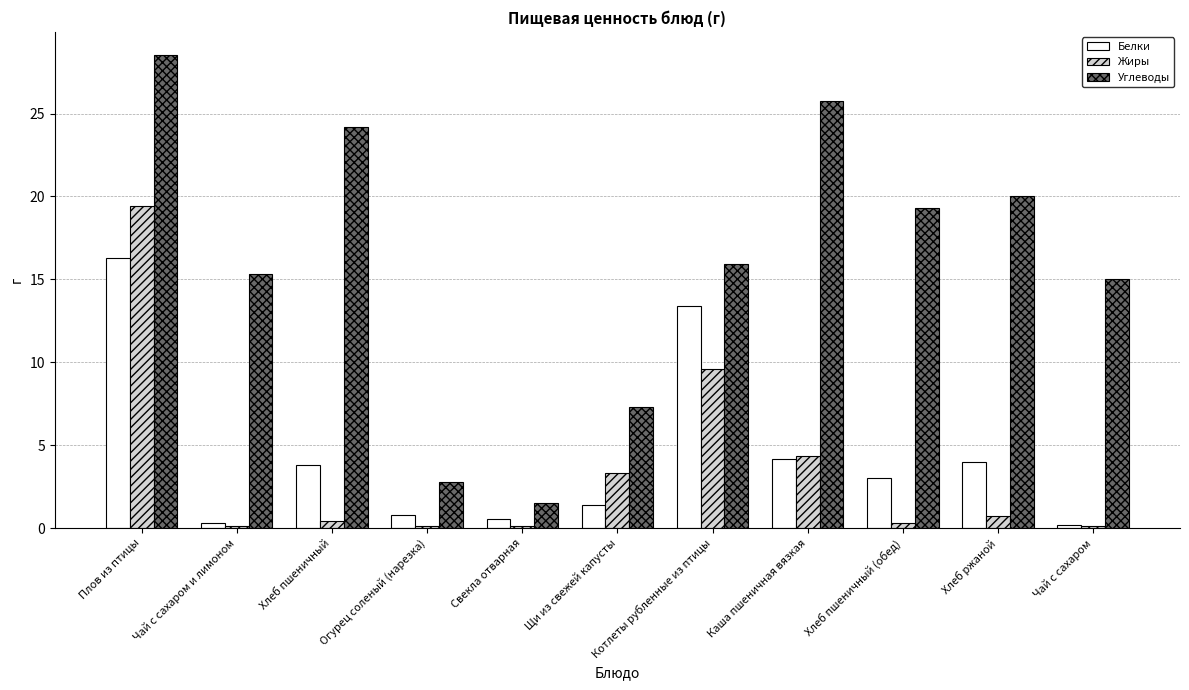

How many series are shown in this chart?

3